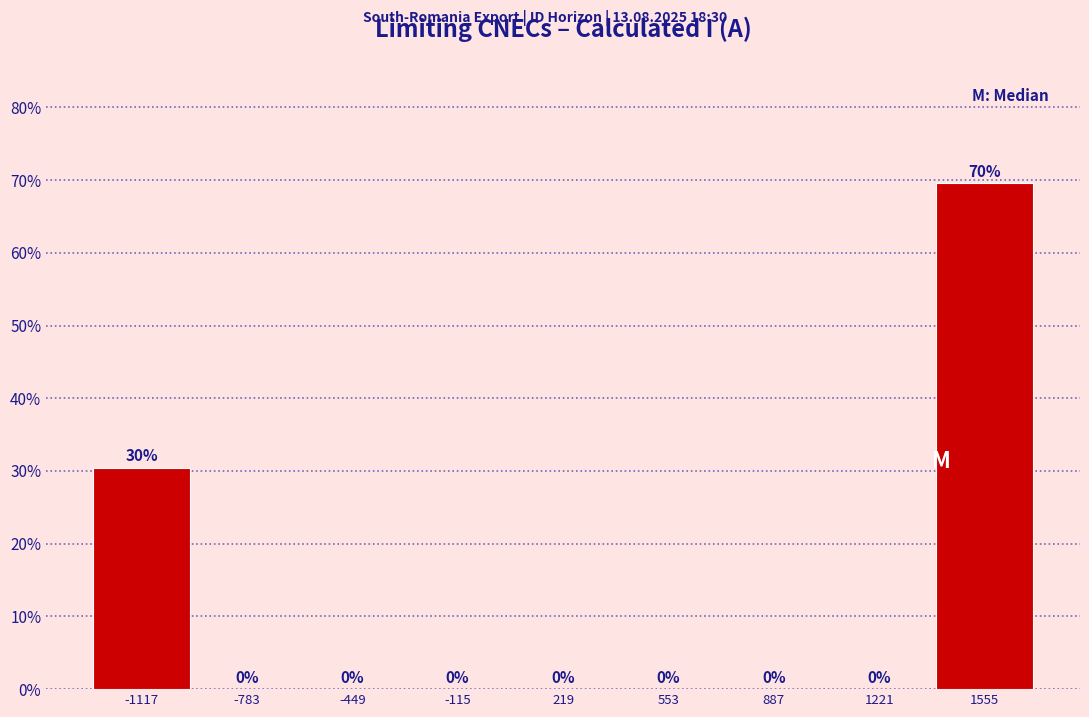

Over which range of the x-axis is the bar tallest?

1400 to 1700